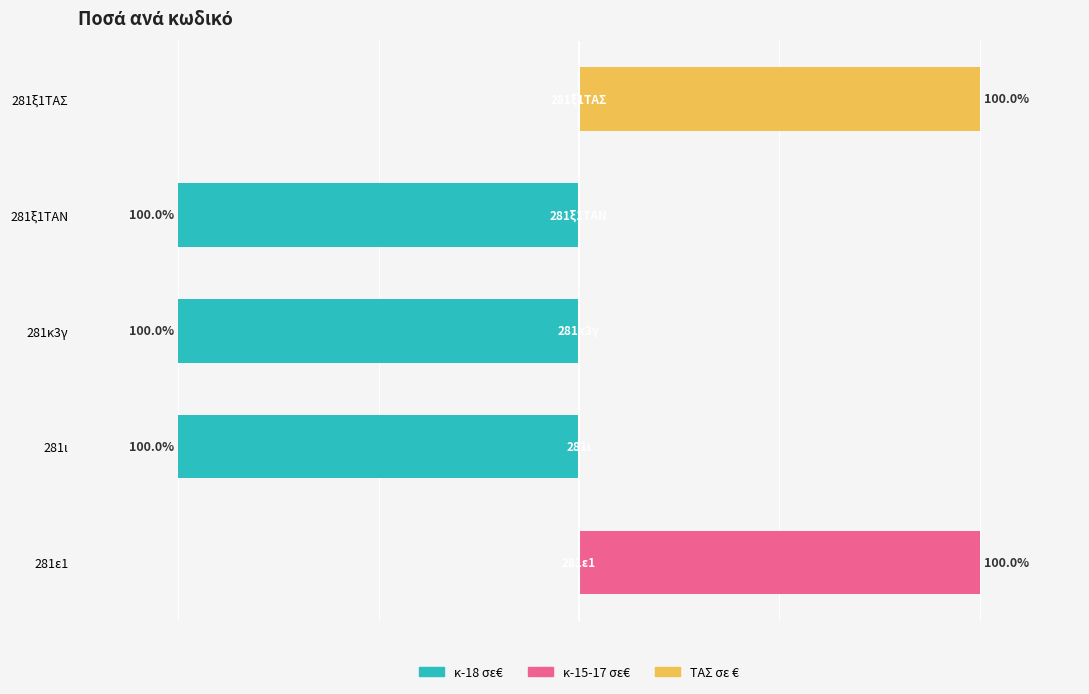

List the series in order of their peak value, highest first.

κ-15-17 σε€, ΤΑΣ σε €, κ-18 σε€